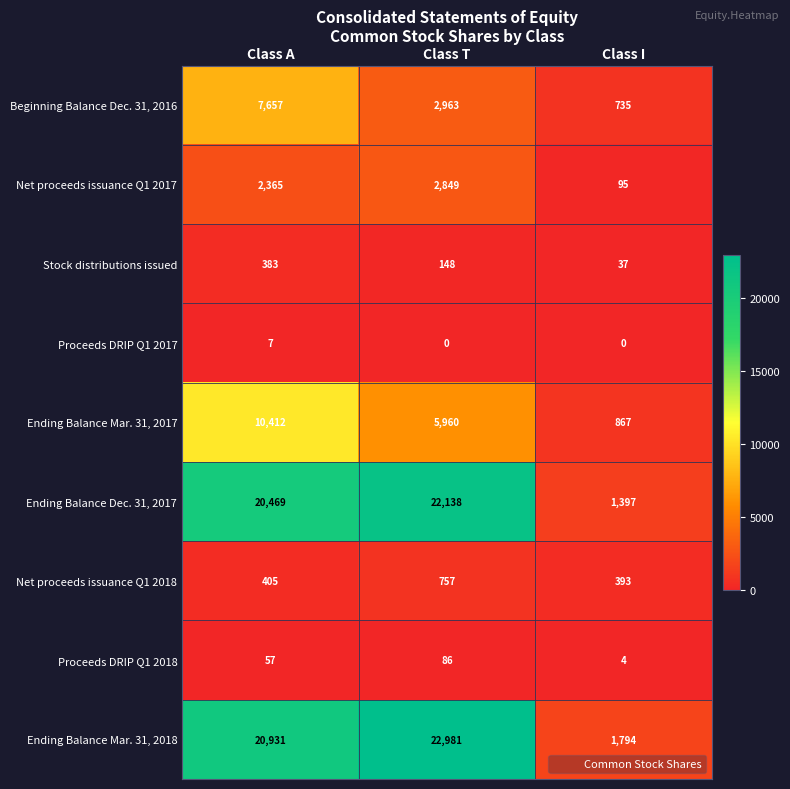

Reading left to right, extract all data points from this chart.

Beginning Balance Dec. 31, 2016: 7657	2963	735
Net proceeds issuance Q1 2017: 2365	2849	95
Stock distributions issued: 383	148	37
Proceeds DRIP Q1 2017: 7	0	0
Ending Balance Mar. 31, 2017: 10412	5960	867
Ending Balance Dec. 31, 2017: 20469	22138	1397
Net proceeds issuance Q1 2018: 405	757	393
Proceeds DRIP Q1 2018: 57	86	4
Ending Balance Mar. 31, 2018: 20931	22981	1794